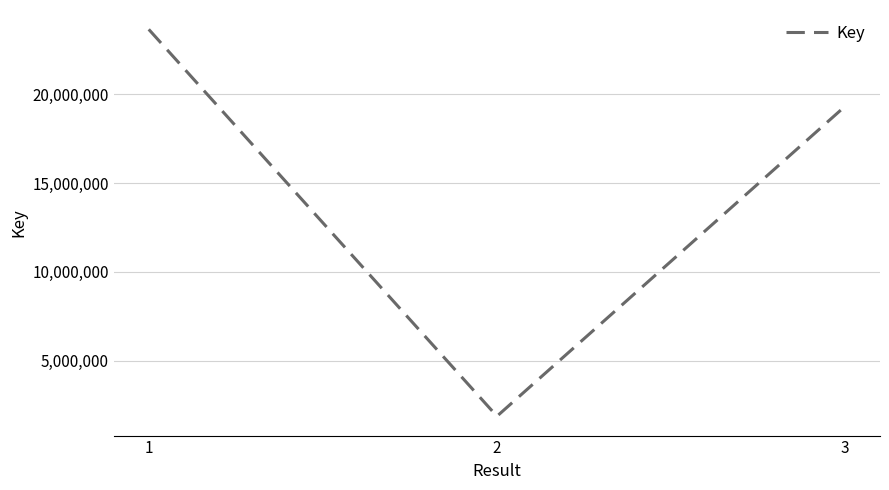

Reading right to left, what are all the values shown in this chart?

19339949	1870728	23669458